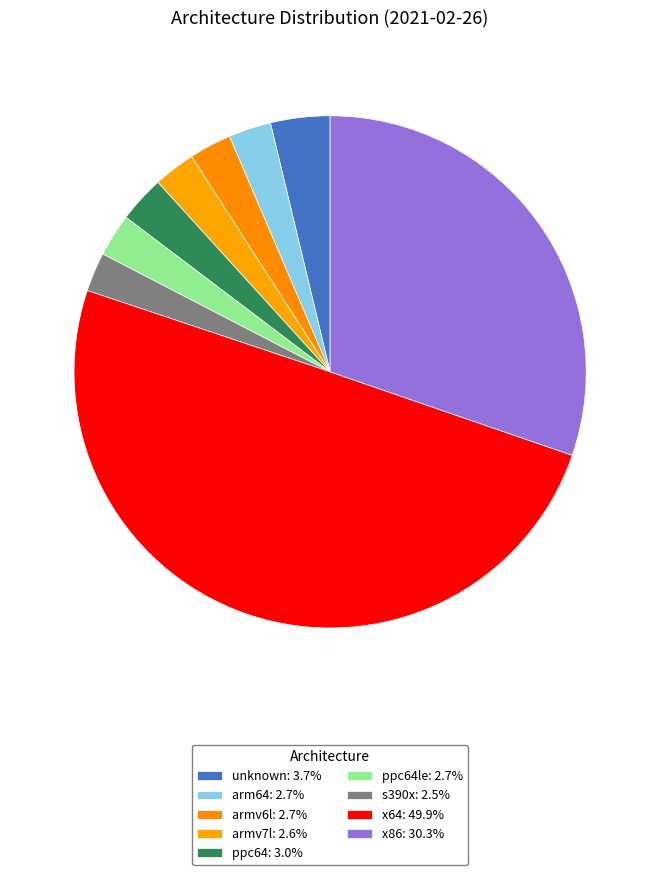

Count the number of slices in the pie.

9